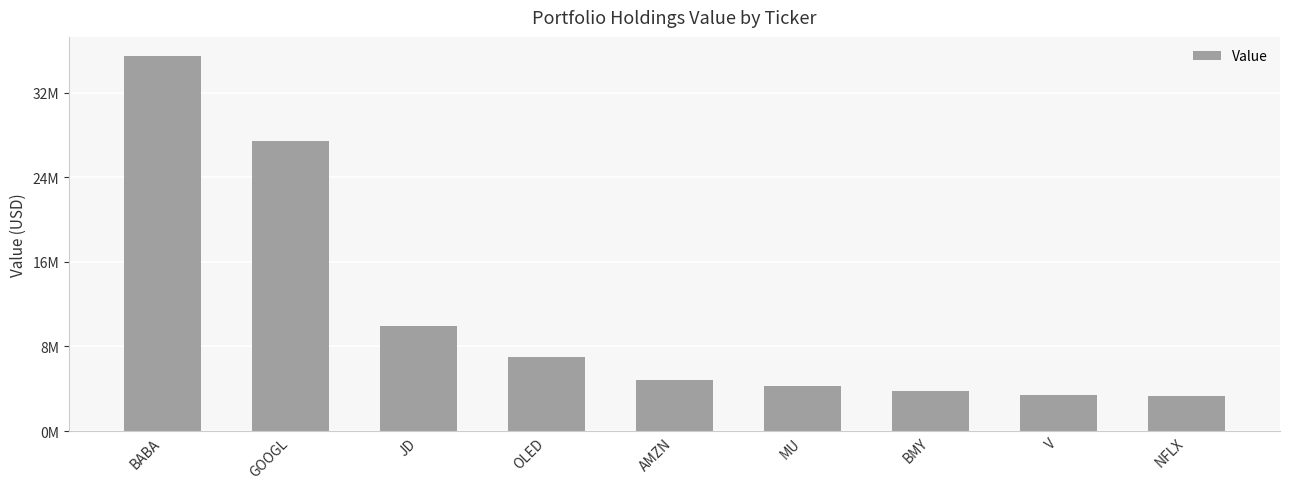

Are the bars horizontal?

No